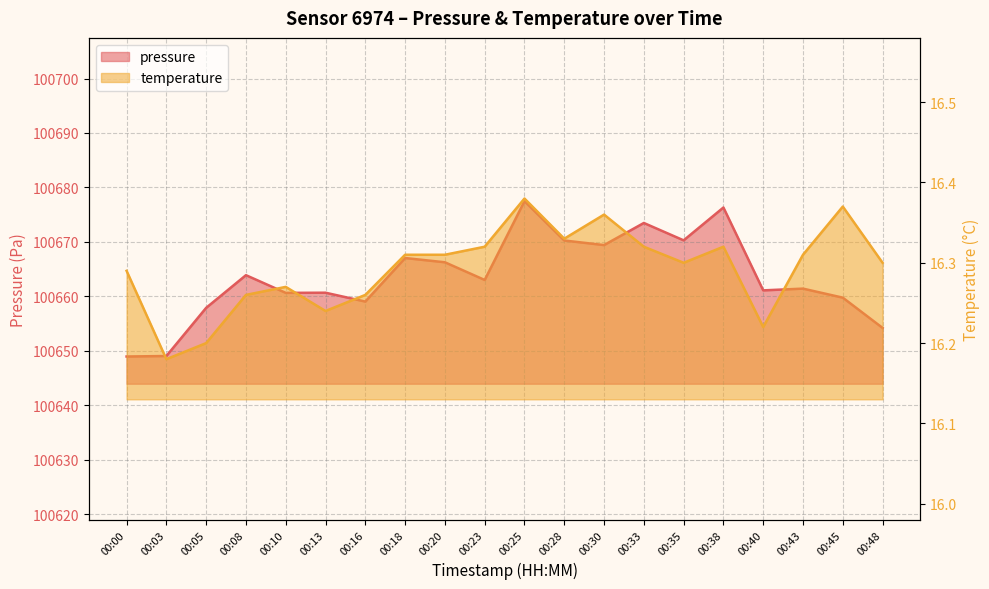

Which series has the largest range (max minus min)?

pressure